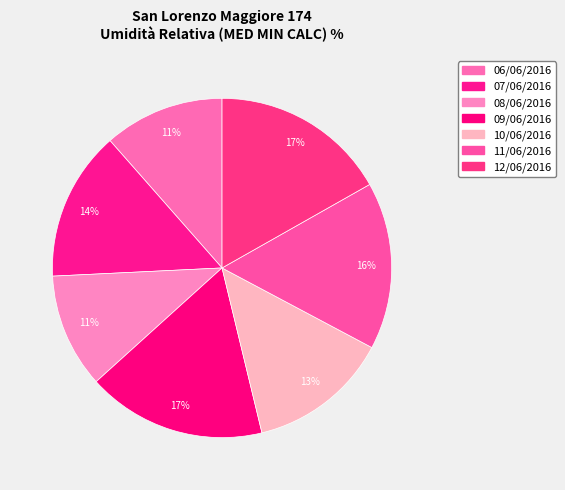

The 06/06/2016 slice represents 11% of the pie. True or false?

True